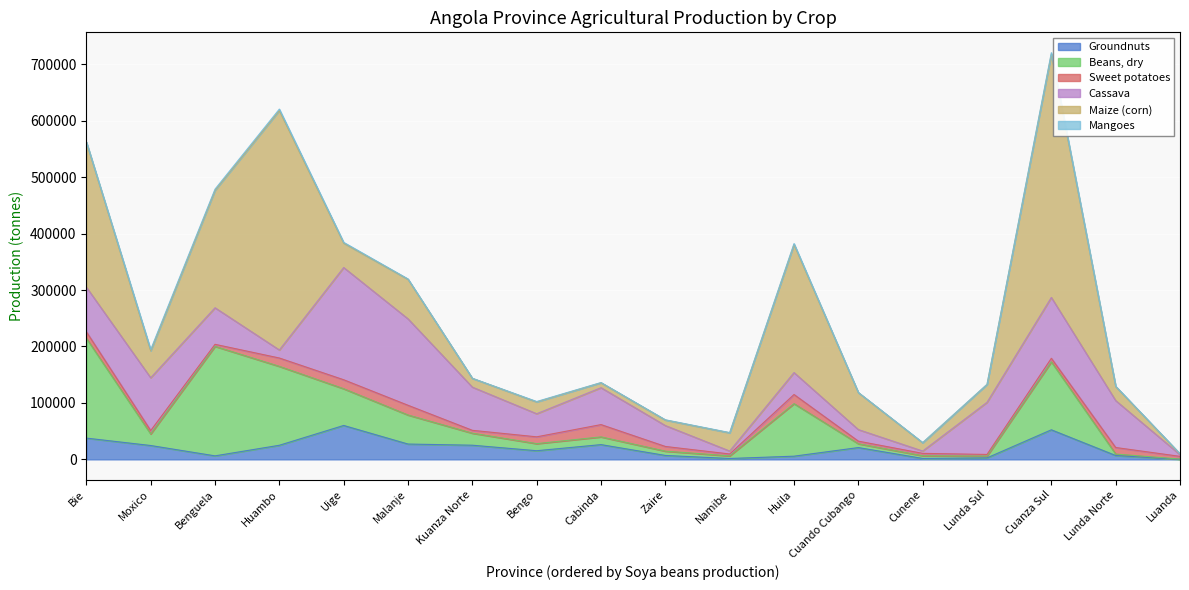

What is the total value across all series at Cuanza Sul?

720421